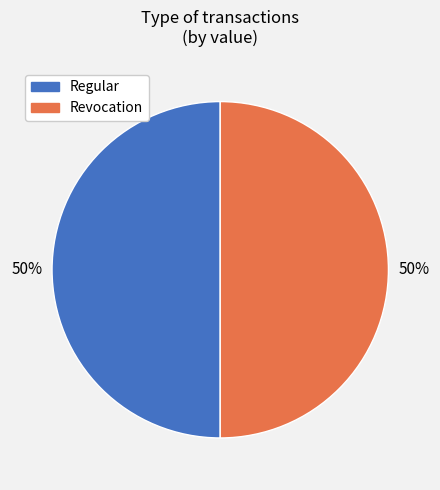

Count the number of slices in the pie.

2